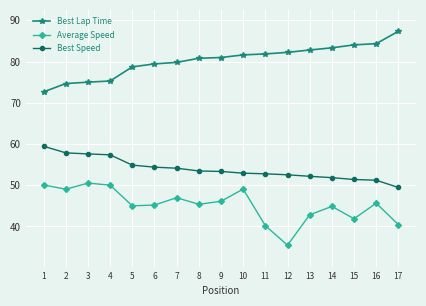

What is the difference between the second highest and minimum values in the Best Lap Time series?

11.7